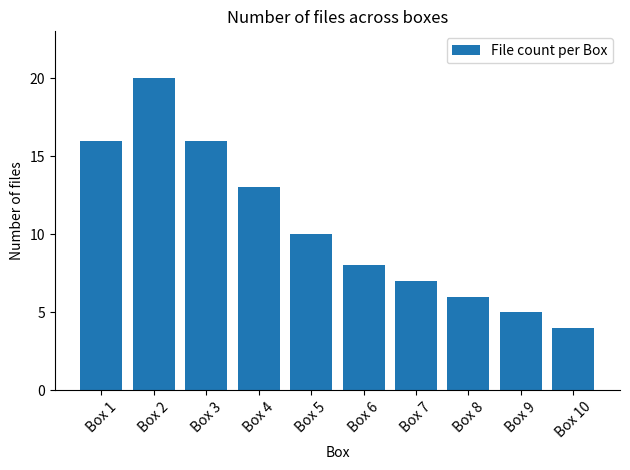

Reading right to left, transcribe all the data shown in this chart.

4	5	6	7	8	10	13	16	20	16